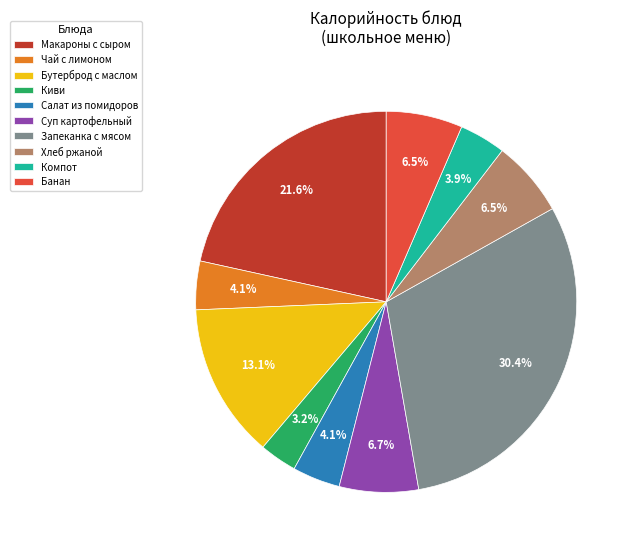

Which slice is the smallest?

Киви